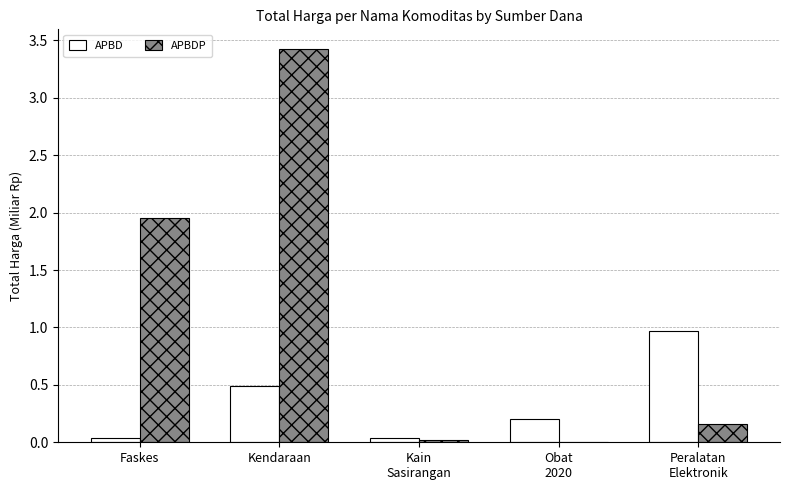

At which category is the sum across all series the highest?

Kendaraan